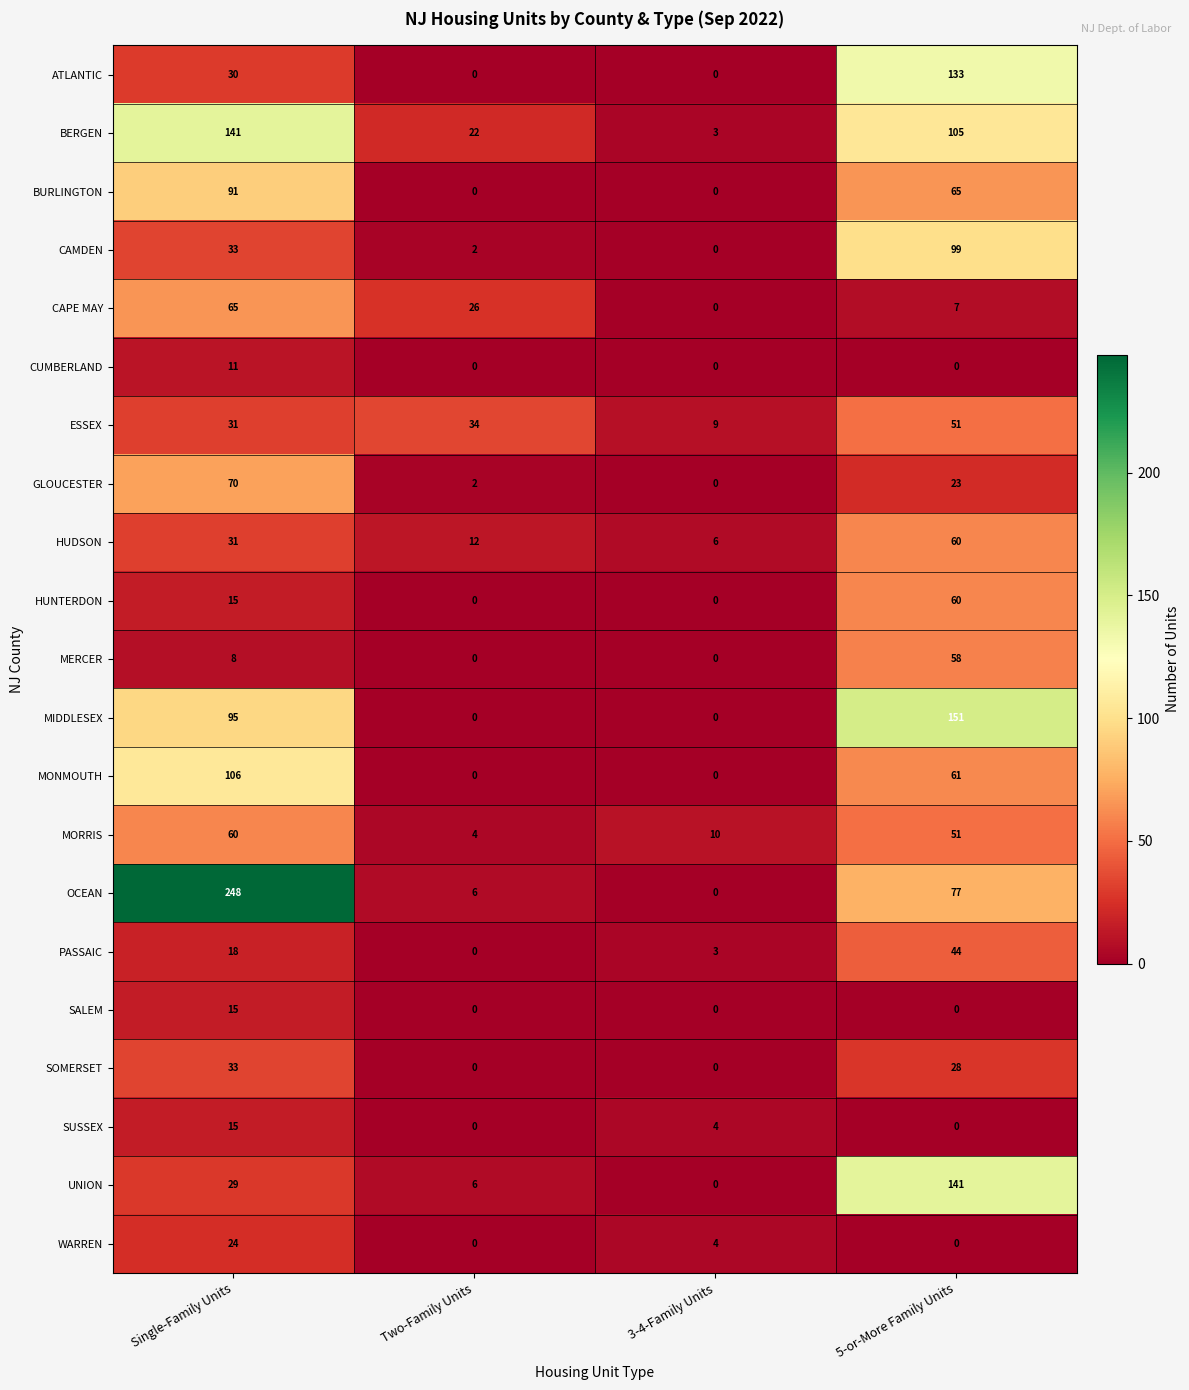

How many data points in PASSAIC are less than 18?

2